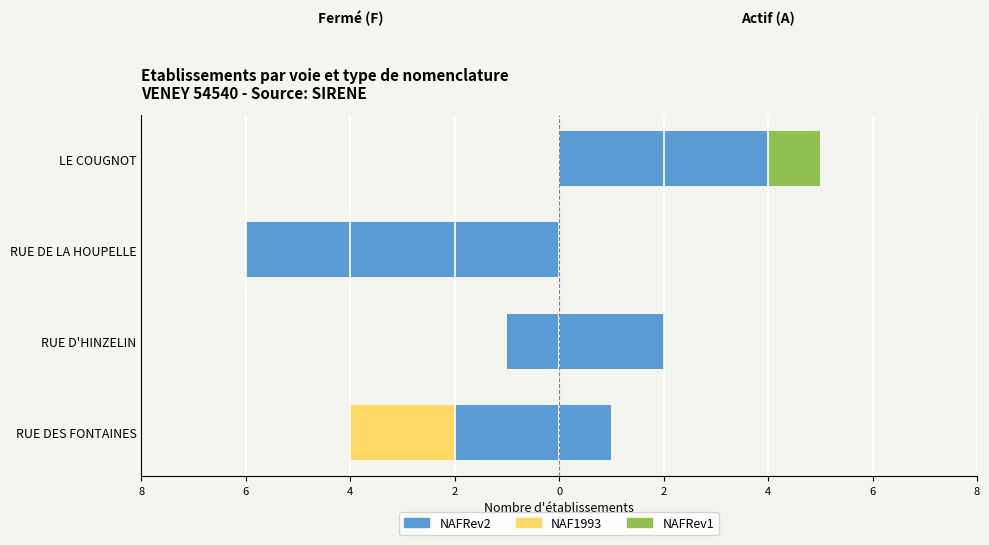

Which series changed the most between RUE DES FONTAINES and RUE DE LA HOUPELLE?

NAFRev2